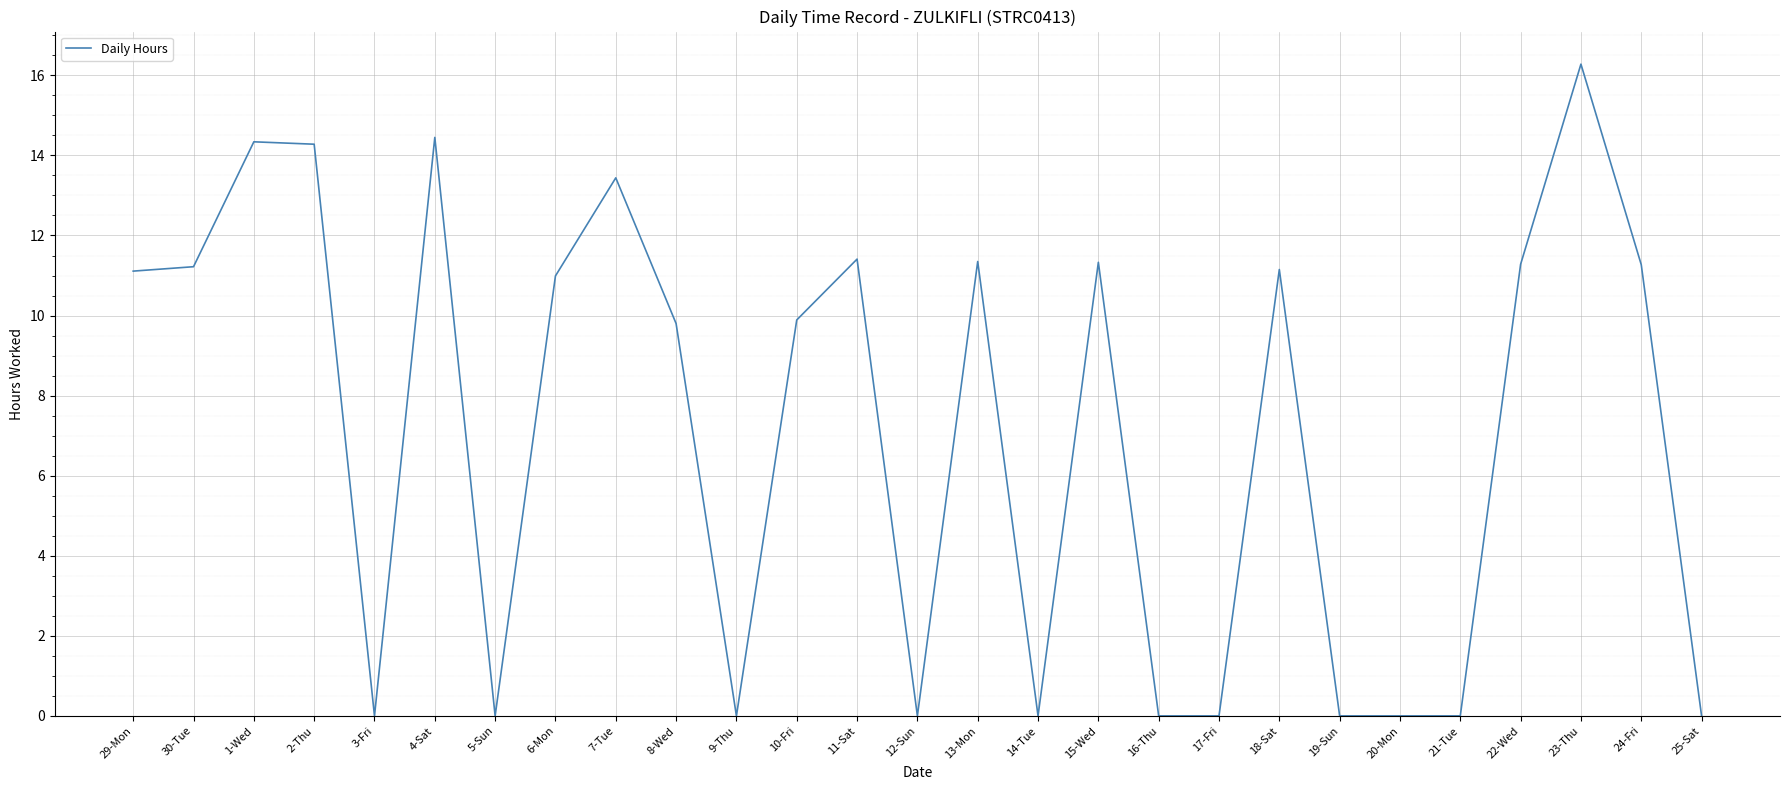

What position from the right is 6-Mon?

20